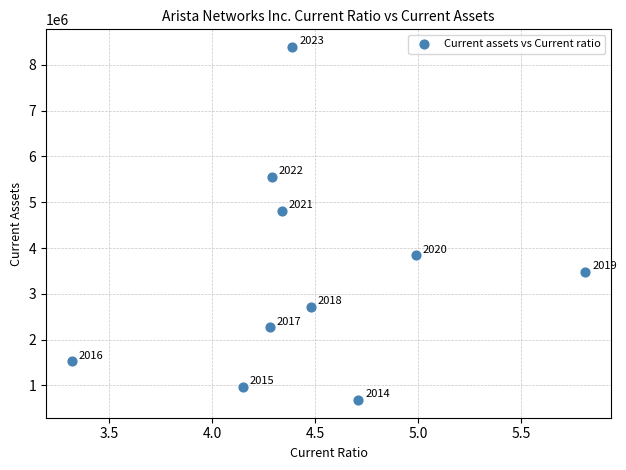

What Y value in the scatter plot is closest to 4534857?

4812676